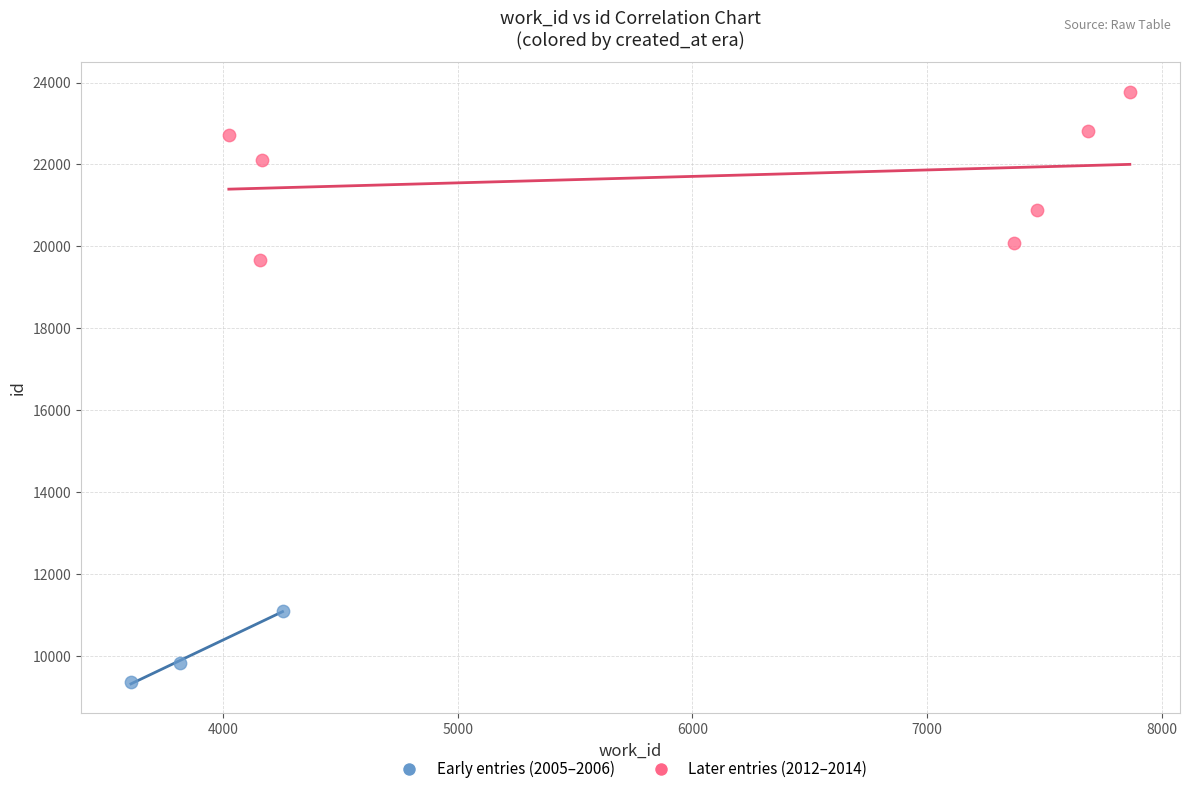

Which series reaches the maximum Y coordinate?

Later entries (2012–2014)